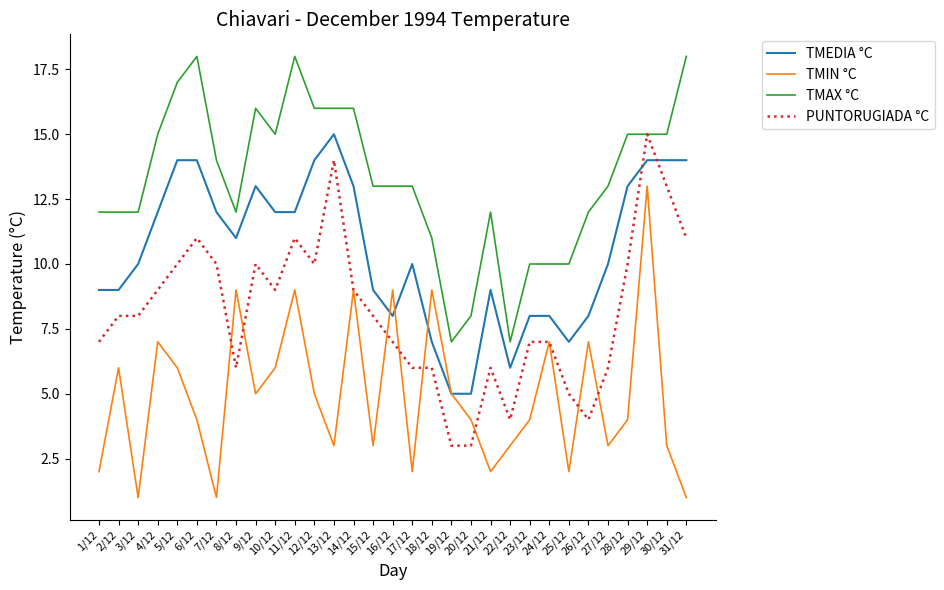

In TMIN °C, how many points are higher than both neighbors (excluding endpoints)?

10